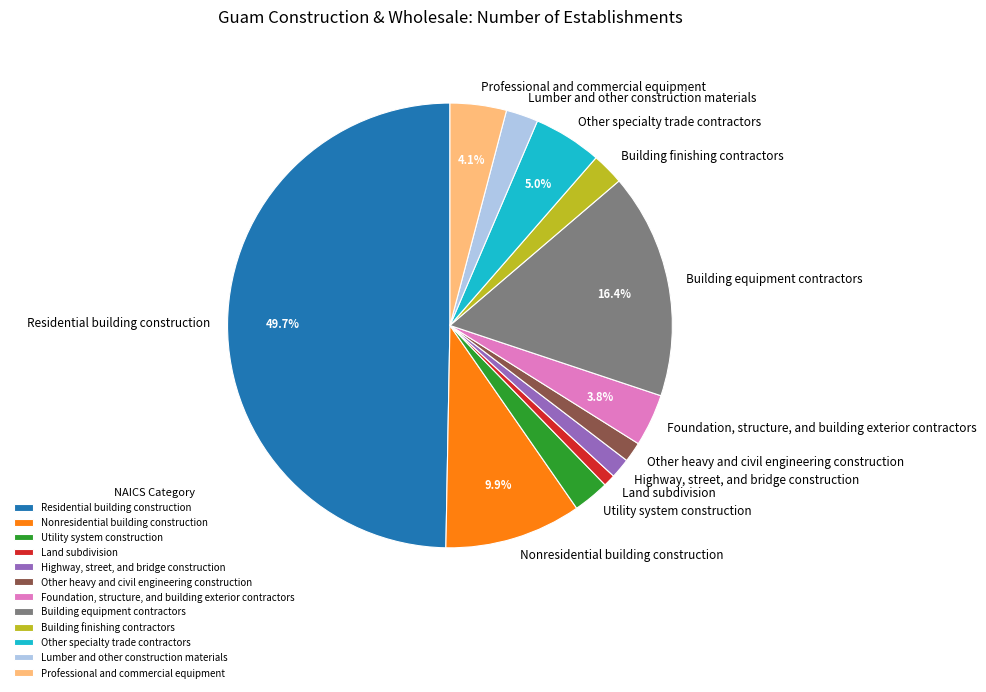

Does Nonresidential building construction account for over 50% of the chart?

No